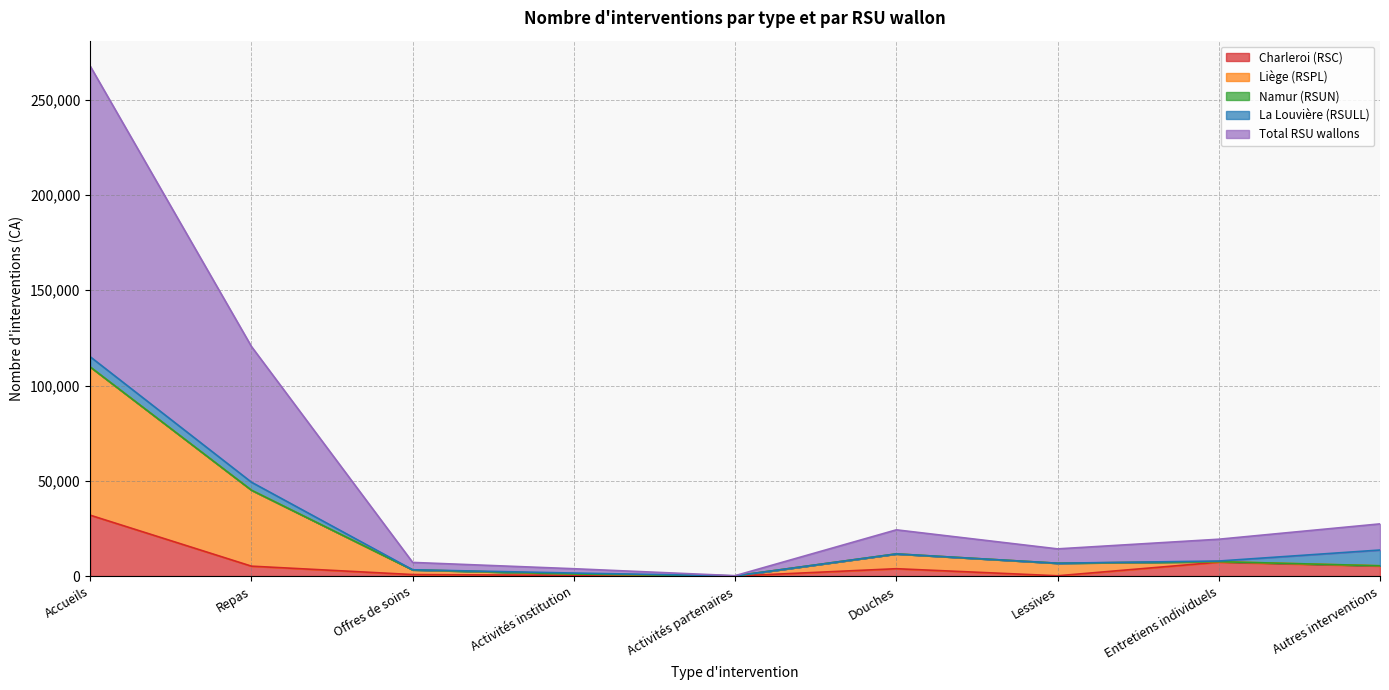

What is the maximum value for Charleroi (RSC)?

31952